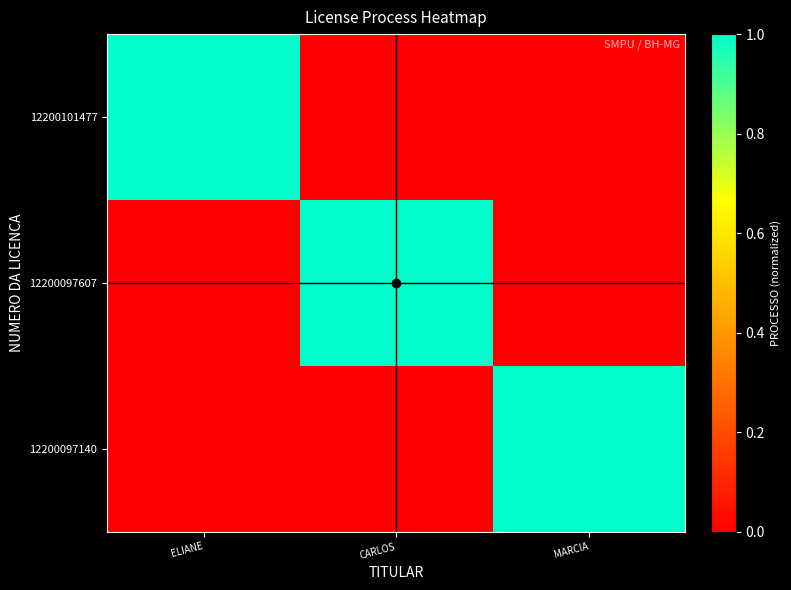

What is the difference between the highest and lowest values at MARCIA?

1.0